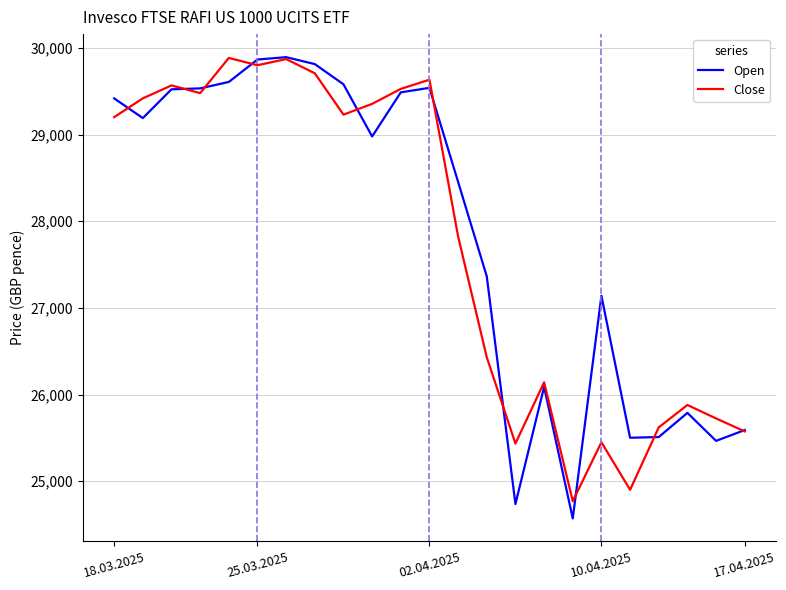

What is the maximum value for Open?

29894